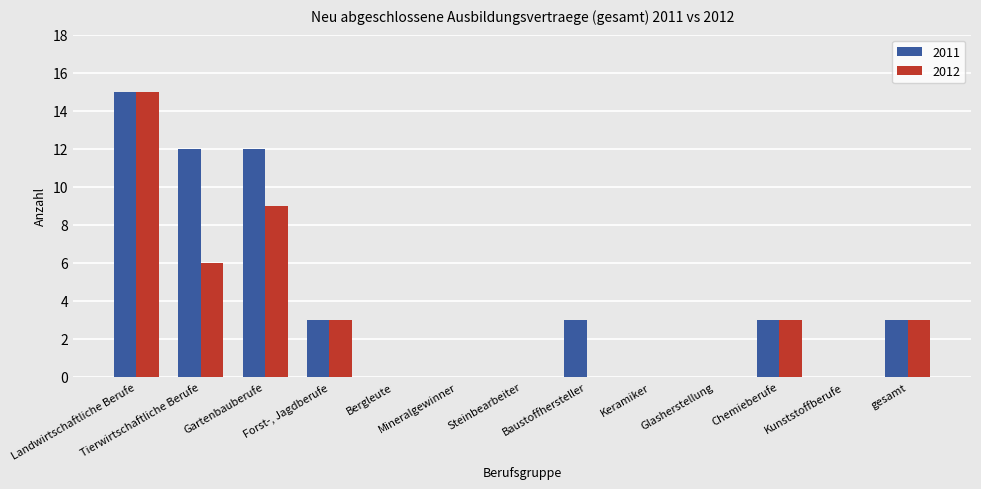

The 2012 series shows 7 at Glasherstellung. True or false?

False